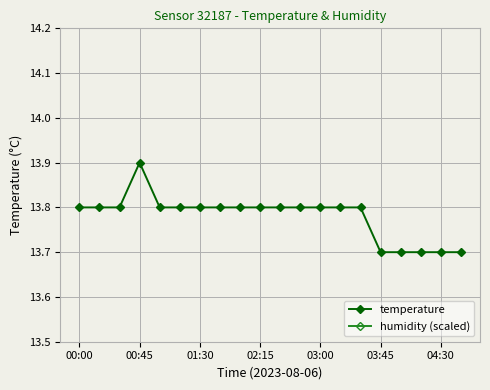

The value of temperature at 00:00 is 13.8. True or false?

True